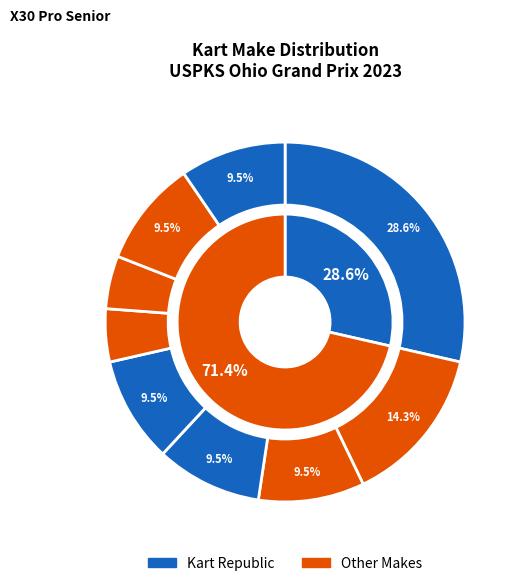

What is the largest slice in the pie chart?

Kart Republic